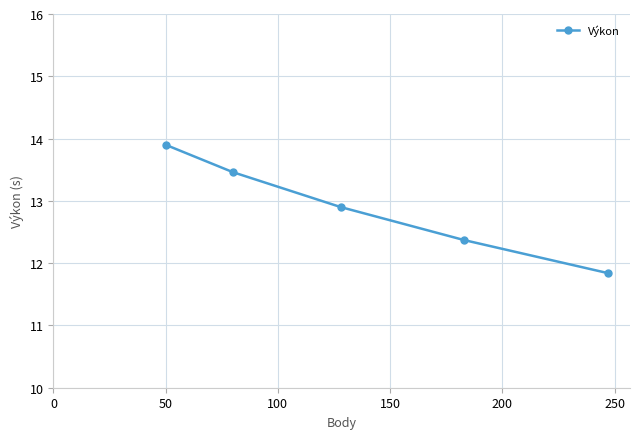

Reading right to left, what are all the values shown in this chart?

11.8	12.4	12.9	13.5	13.9